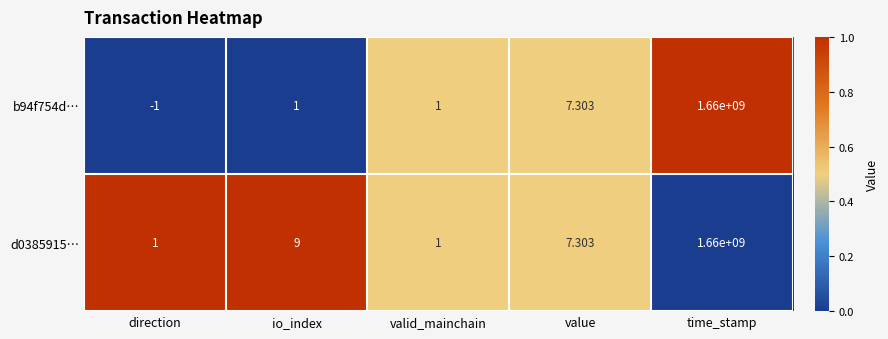

Where is d0385915… nearest to the value 830000000?

io_index